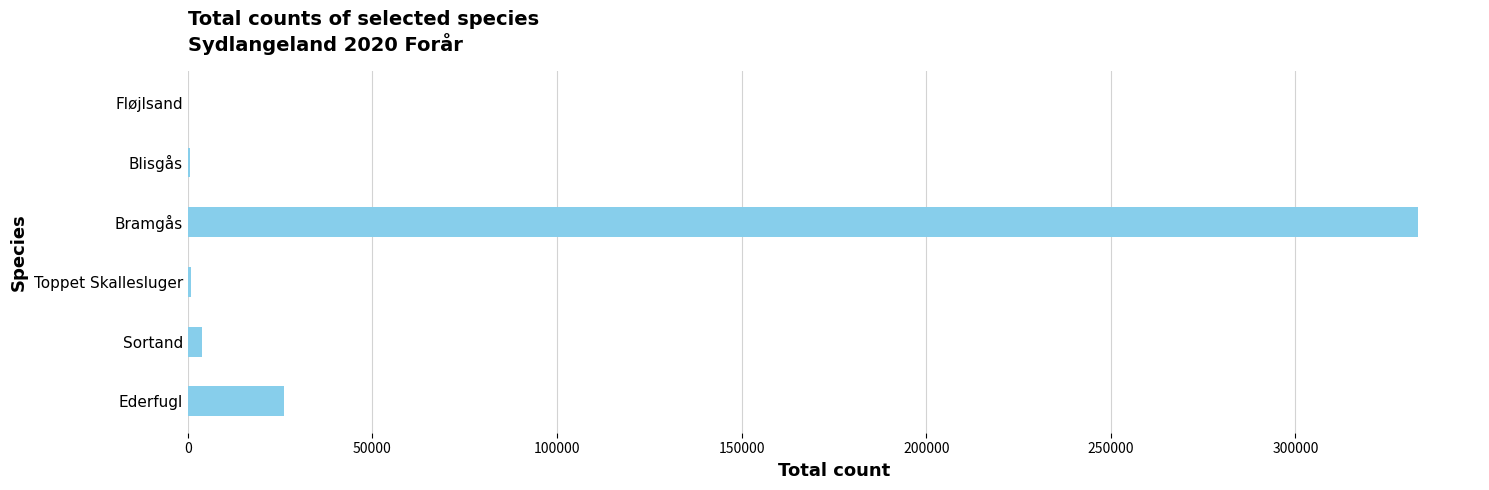

How many distinct data groups are displayed?

1